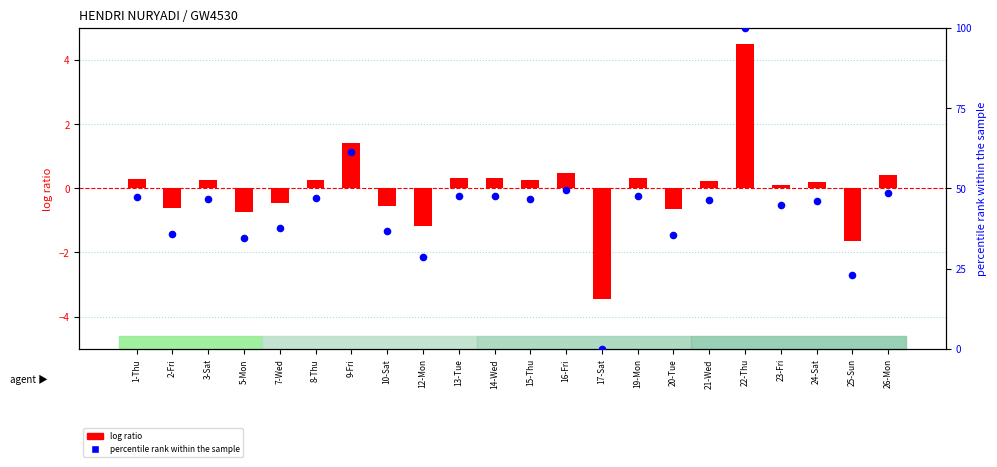

What is the total value across all series at 23-Fri?

44.9